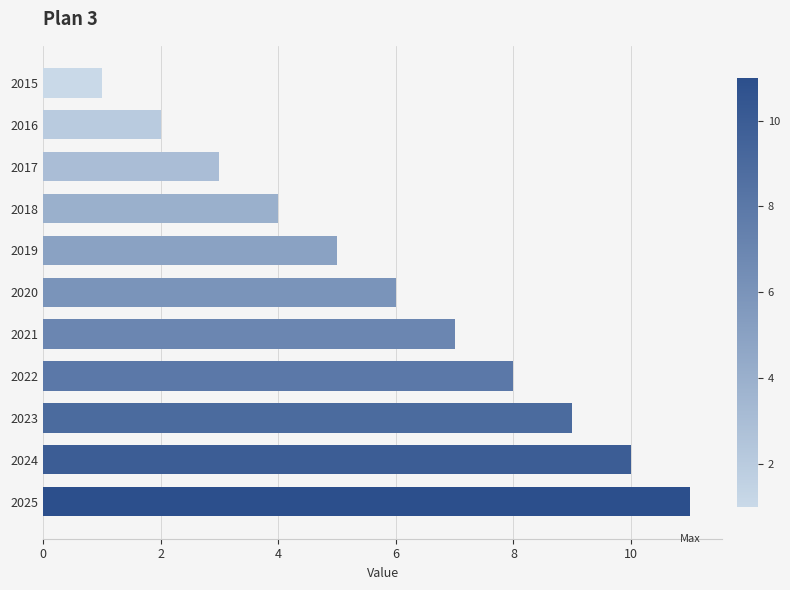

List the labels in order of value, smallest first.

2015, 2016, 2017, 2018, 2019, 2020, 2021, 2022, 2023, 2024, 2025